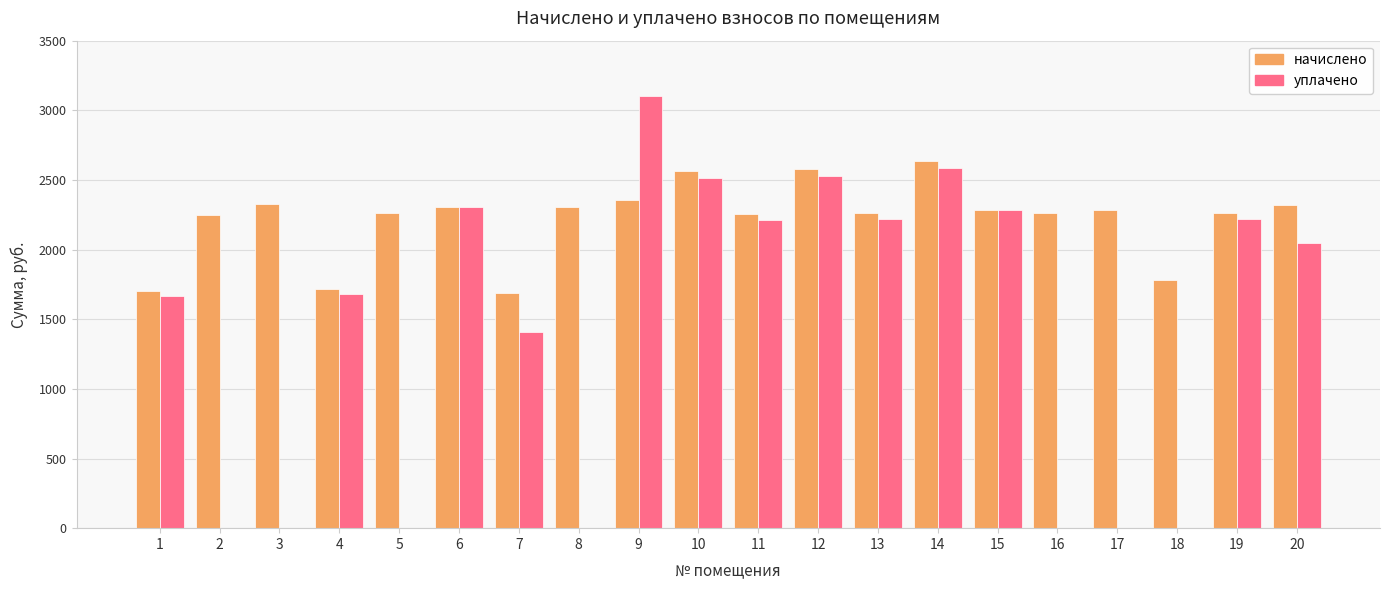

What is the highest value of the уплачено series?

3100.0